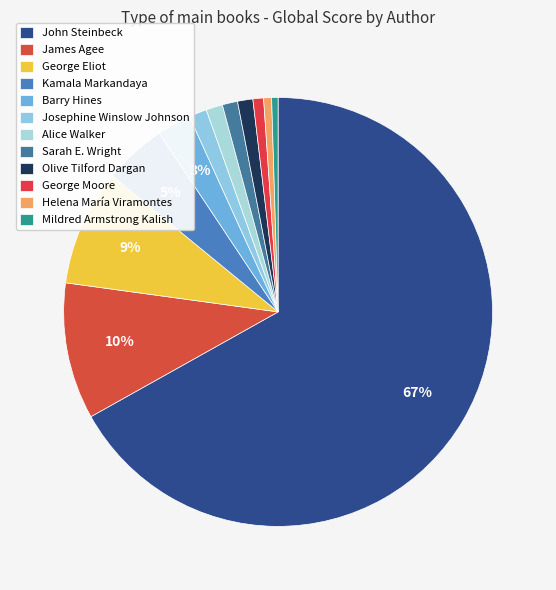

What percentage is NOT represented by Barry Hines?

95.3%